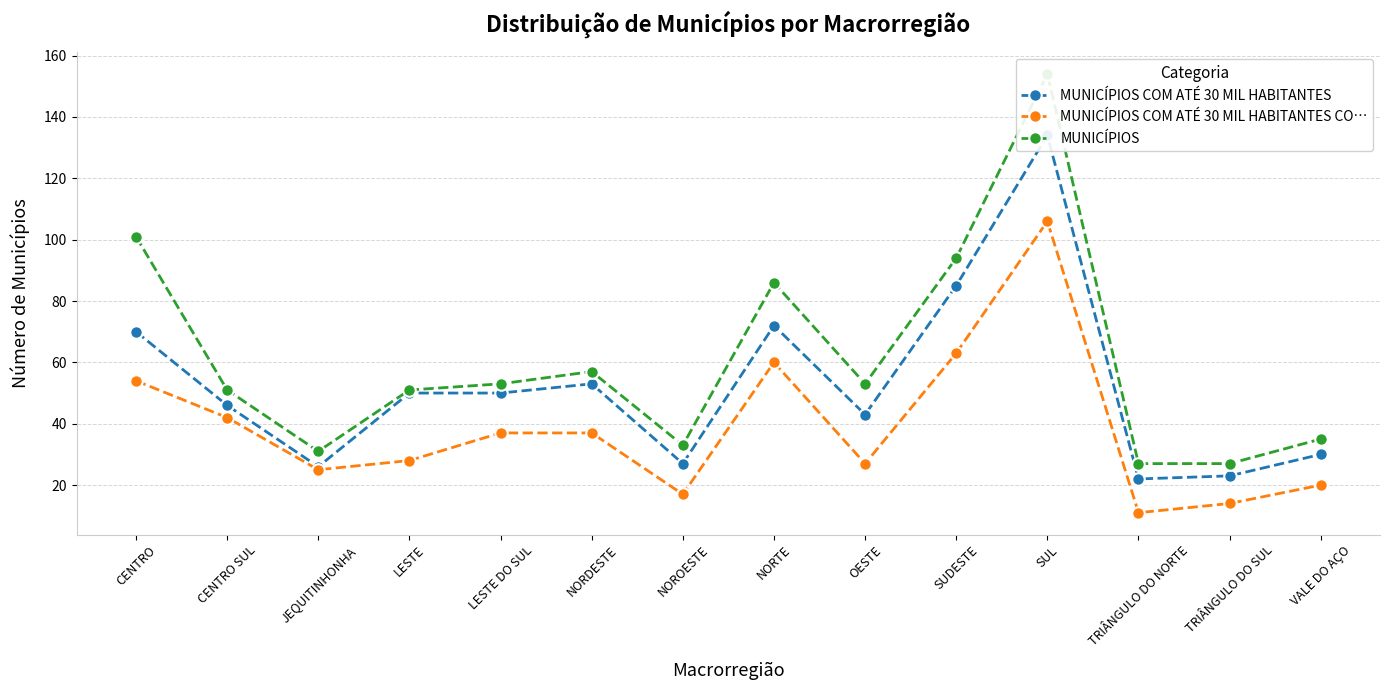

True or false: MUNICÍPIOS COM ATÉ 30 MIL HABITANTES CO… and MUNICÍPIOS COM ATÉ 30 MIL HABITANTES cross at least once.

False